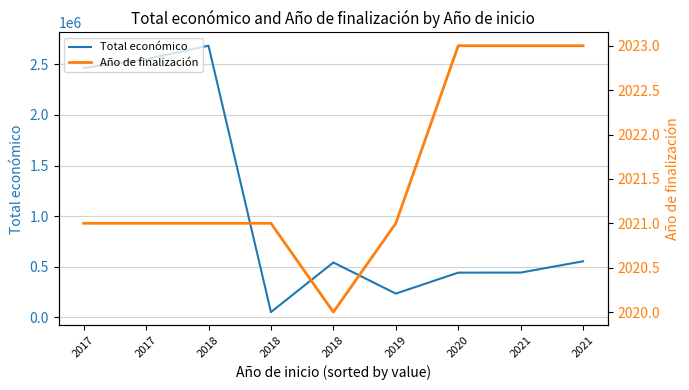

At which category is the sum across all series the highest?

2018